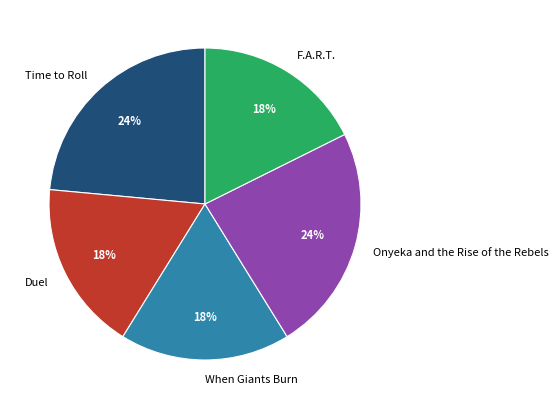

How many segments does this pie chart have?

5